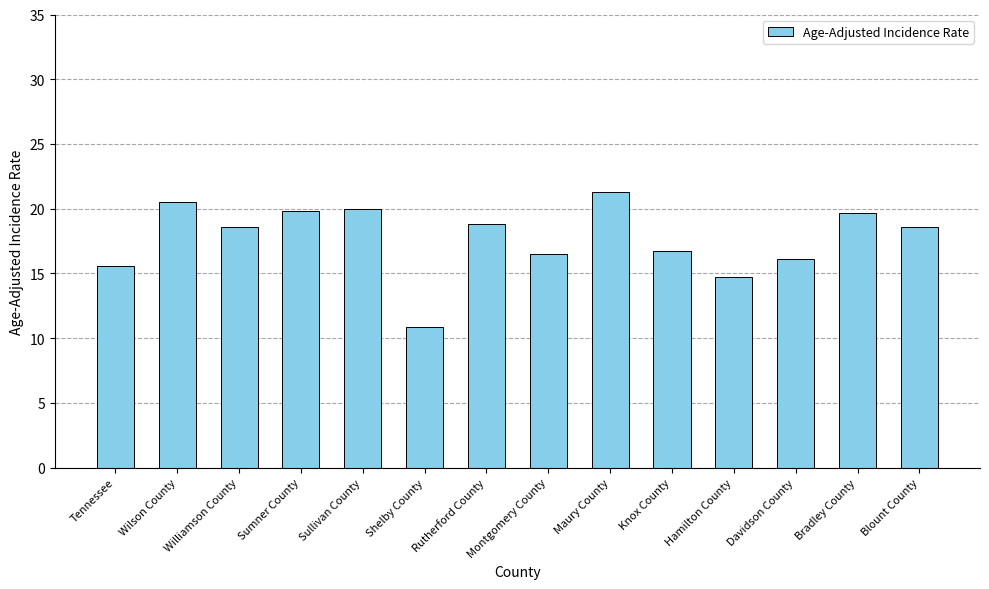

How many distinct data groups are displayed?

1